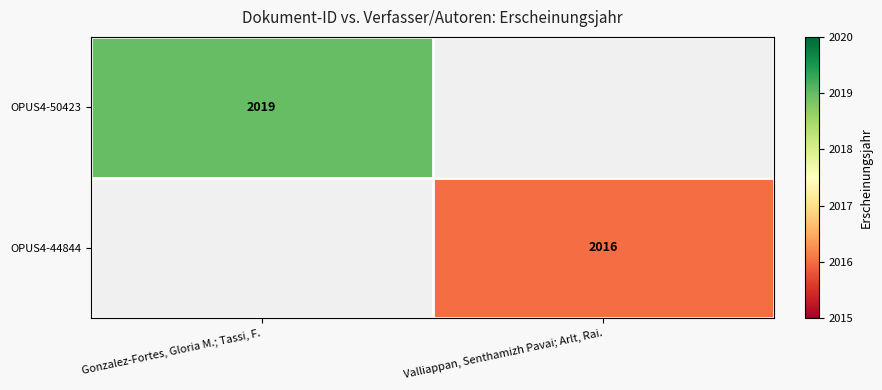

How many series are shown in this chart?

2